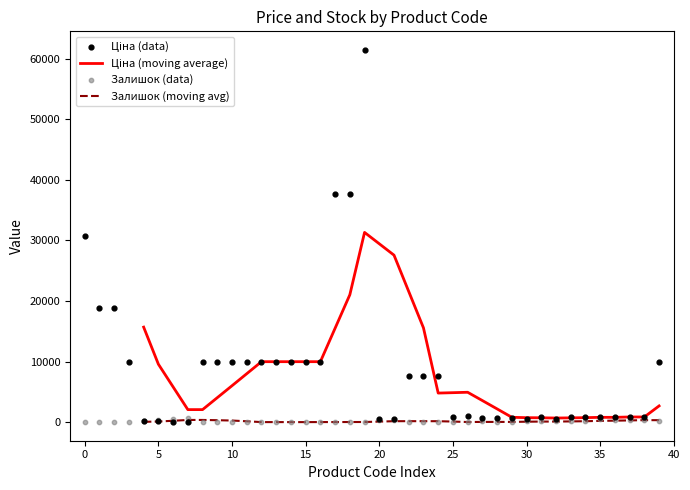

At how many categories does at least one series exceed 46008?

1